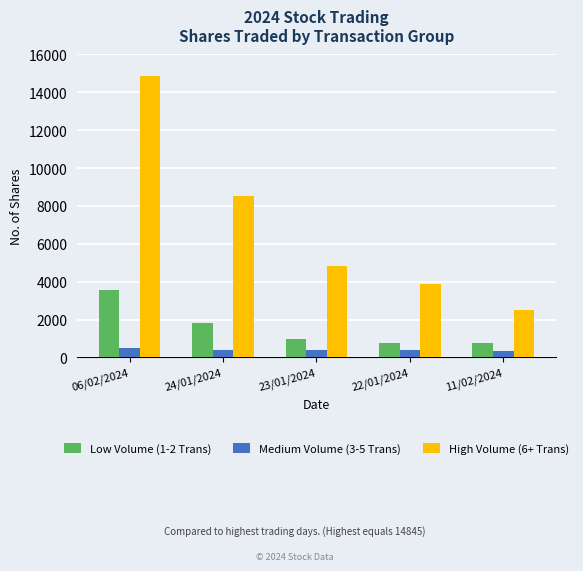

At which category does the chart reach its peak across all series?

06/02/2024